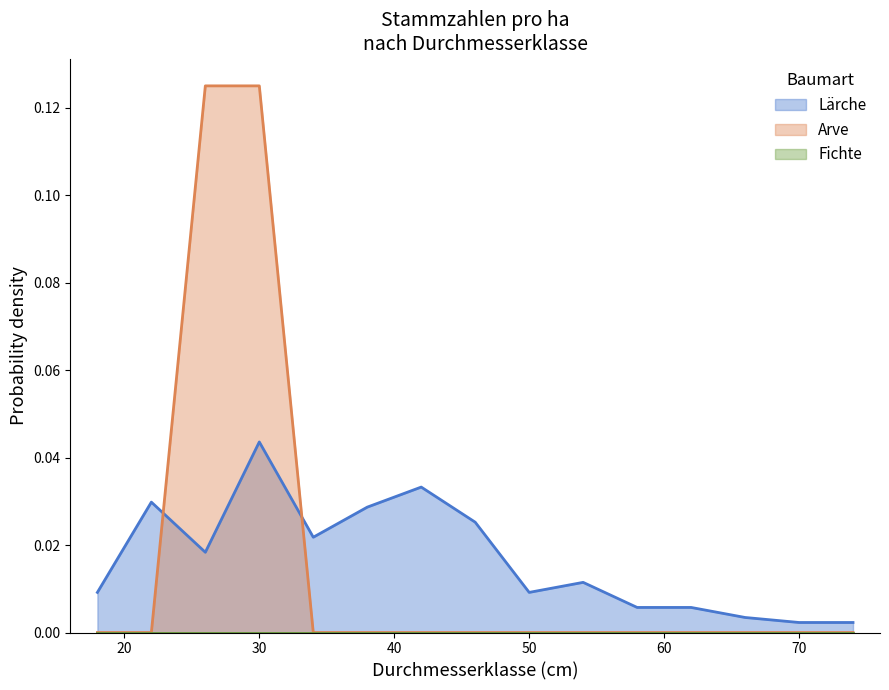

True or false: Arve has more than 2 interior local peaks.

False